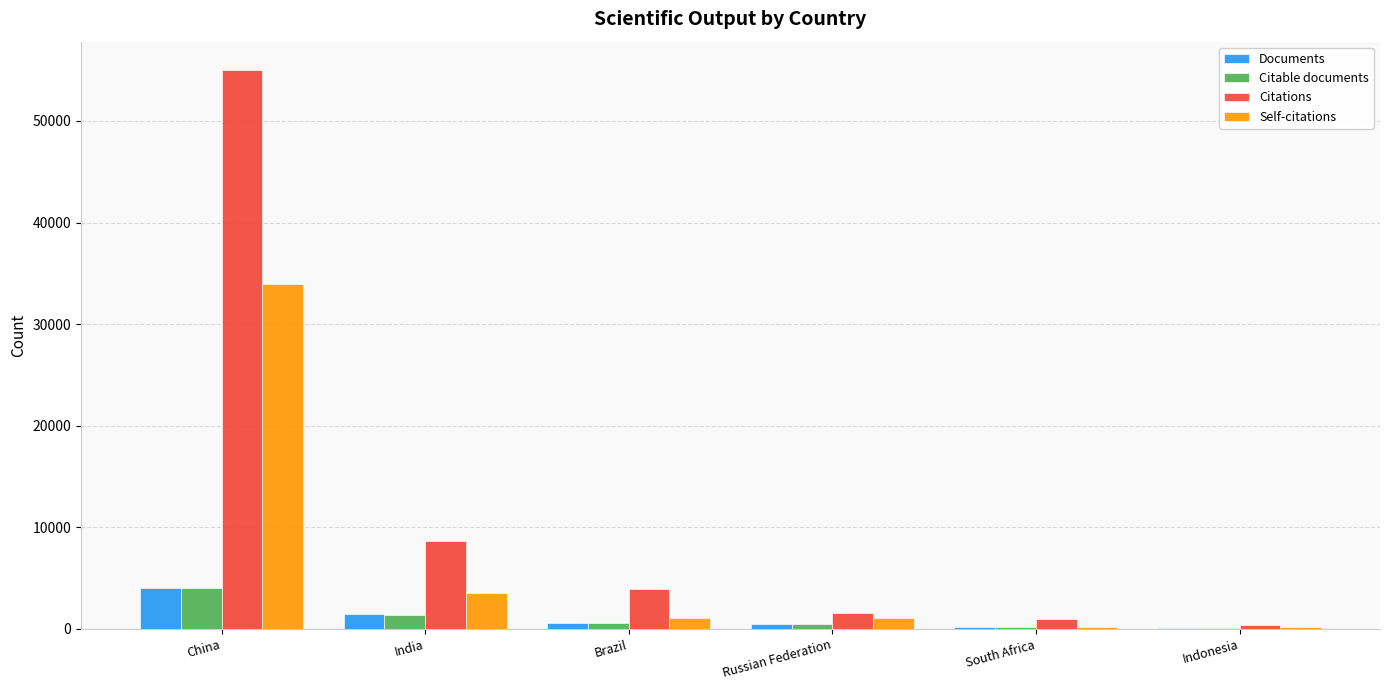

The Citable documents series shows 3994 at China. True or false?

True